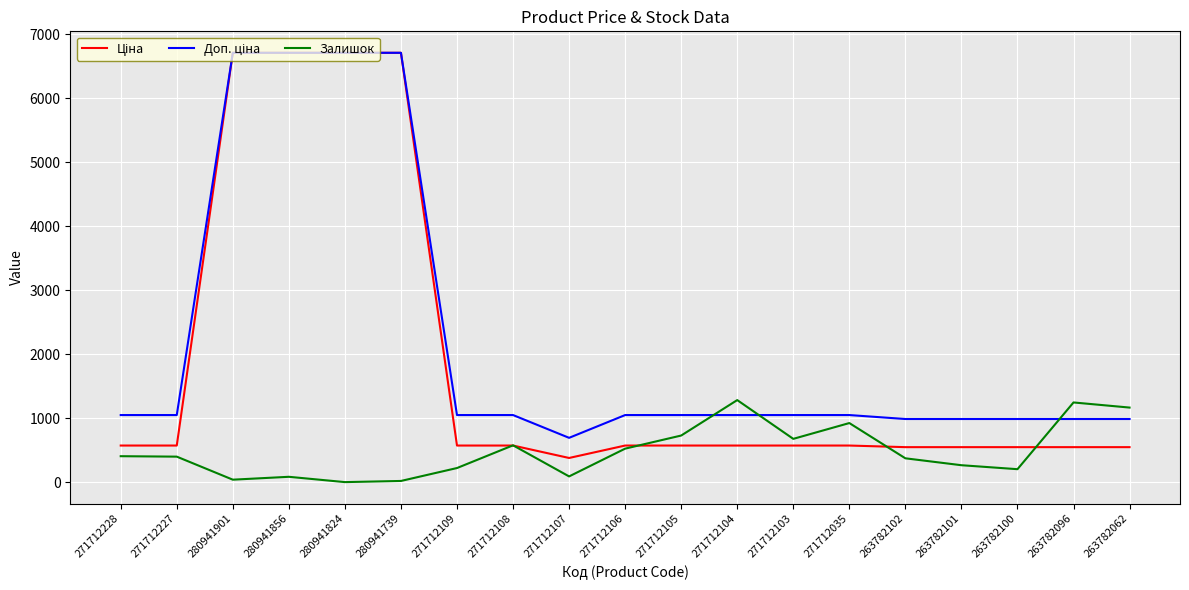

What is the highest value of the Залишок series?

1282.0